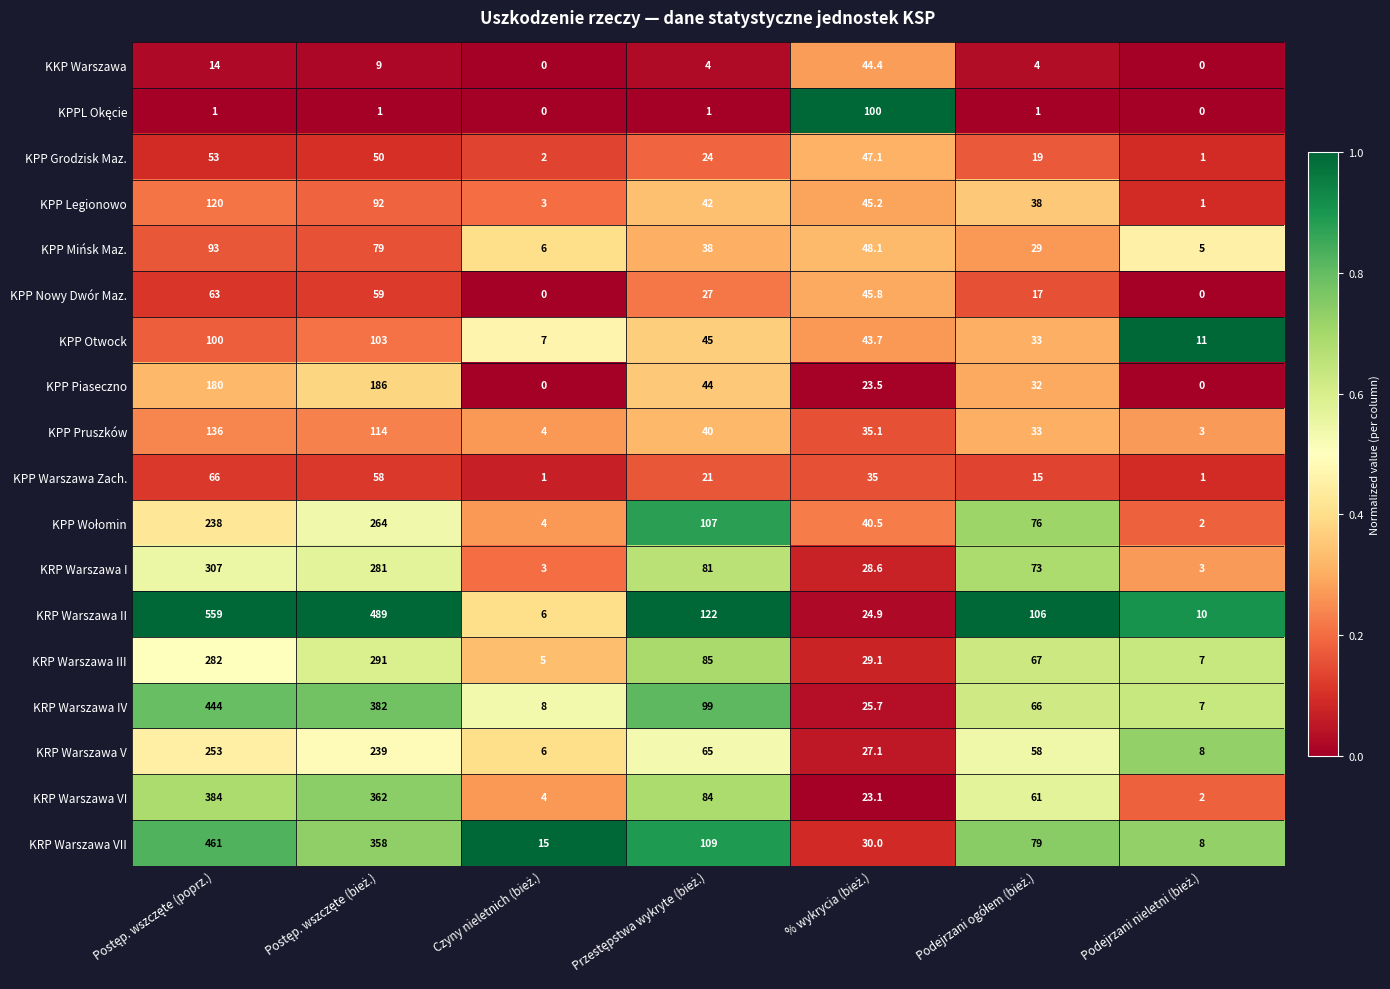

Which series has the widest spread of values?

KRP Warszawa II